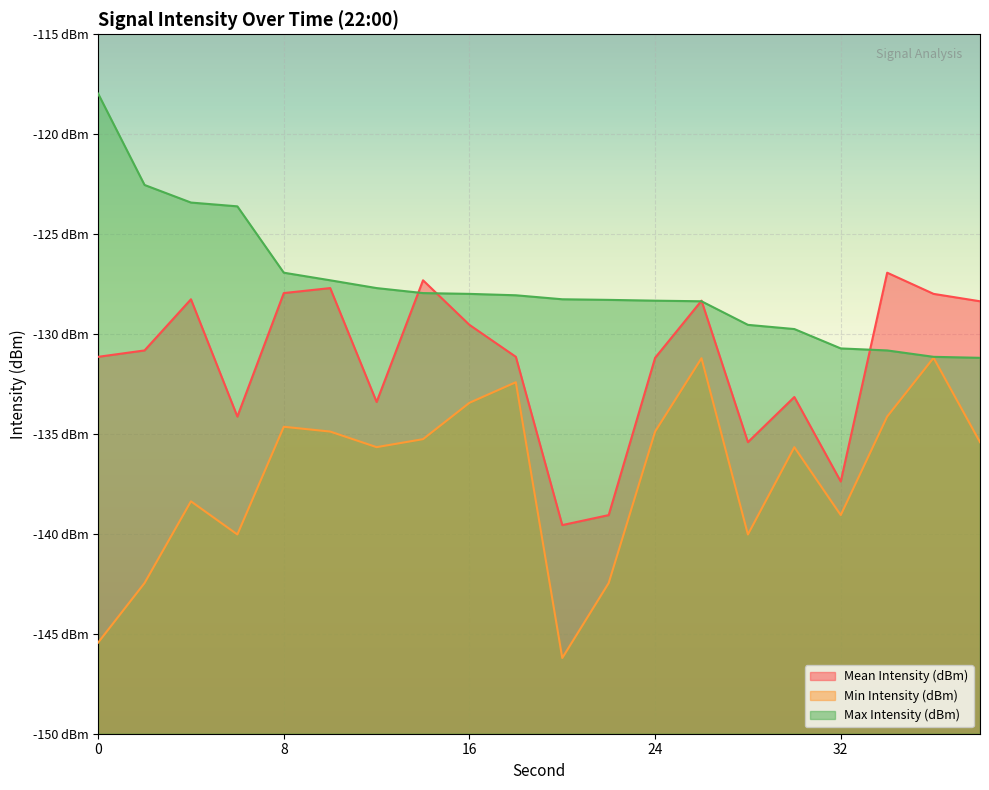

Count the number of categories in the chart.

20